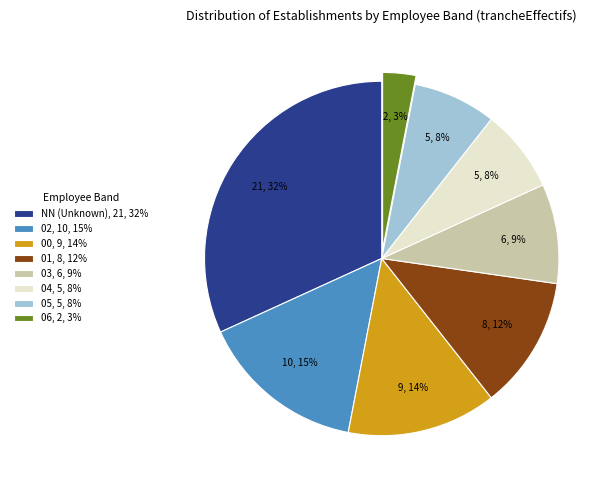

To the nearest percent, what is the difference between the largest and smallest slice percentages?

29%